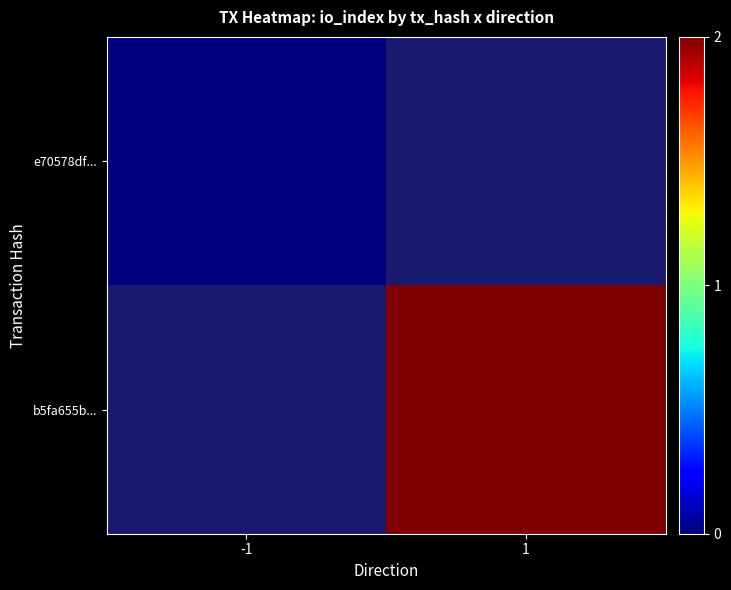

Which label corresponds to the smallest value in the chart?

-1